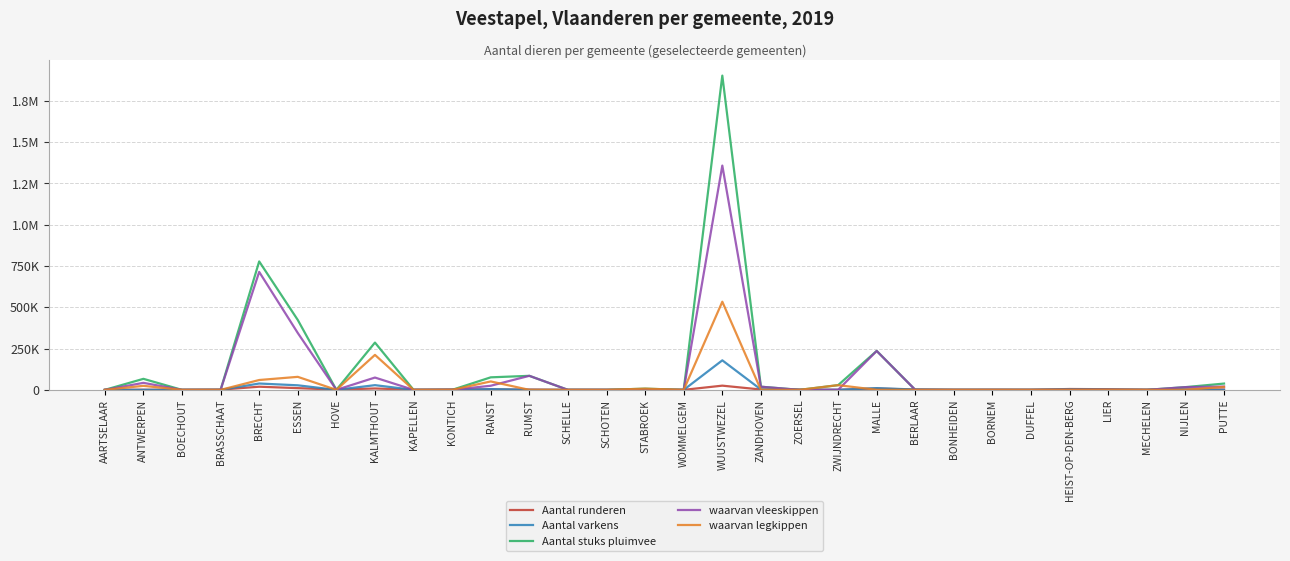

True or false: Aantal runderen has a value of 1029 at BONHEIDEN.

False